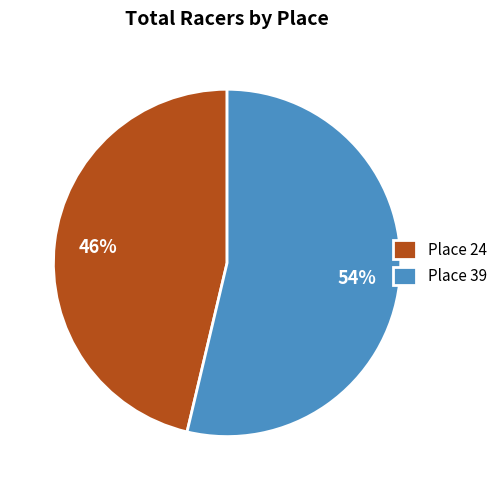

Which slice is the largest?

Place 39